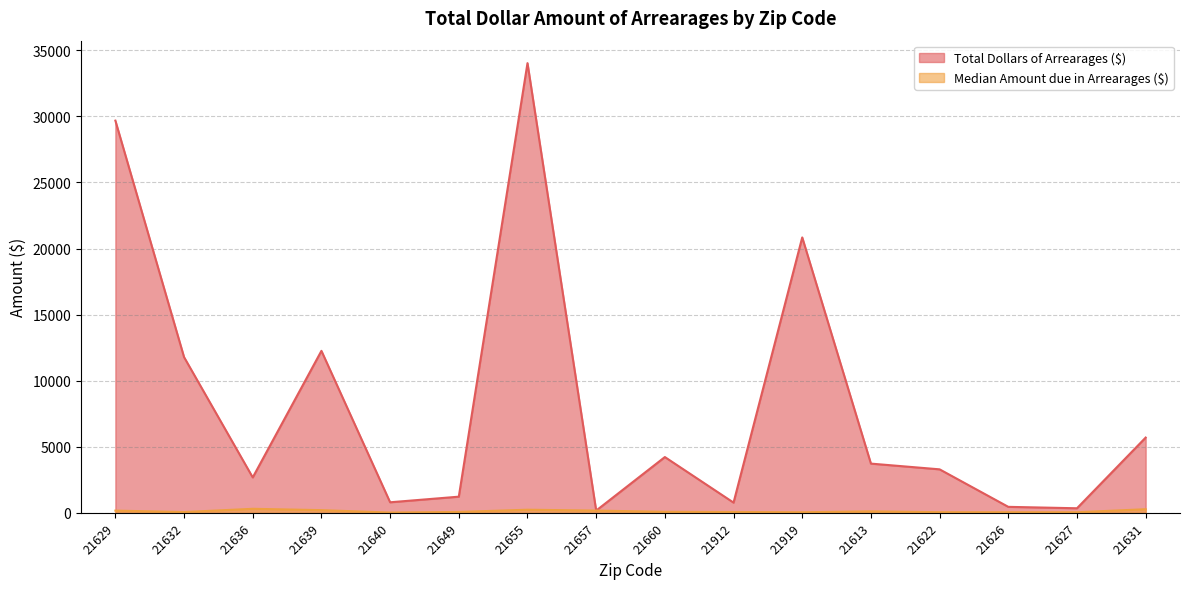

In Total Dollars of Arrearages ($), how many points are lower than both neighbors (excluding endpoints)?

5